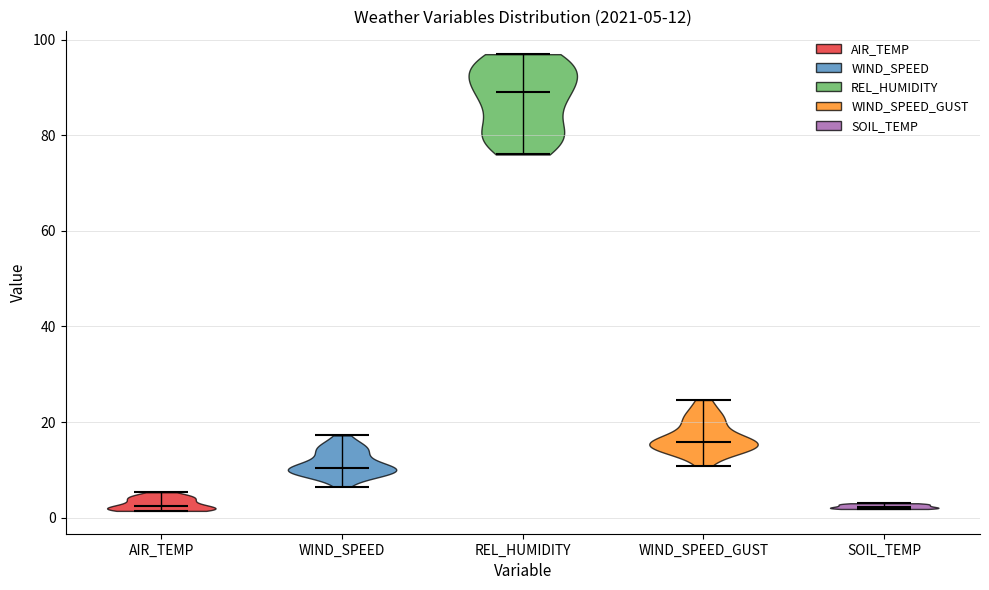

Which violin has the highest median line?

REL_HUMIDITY